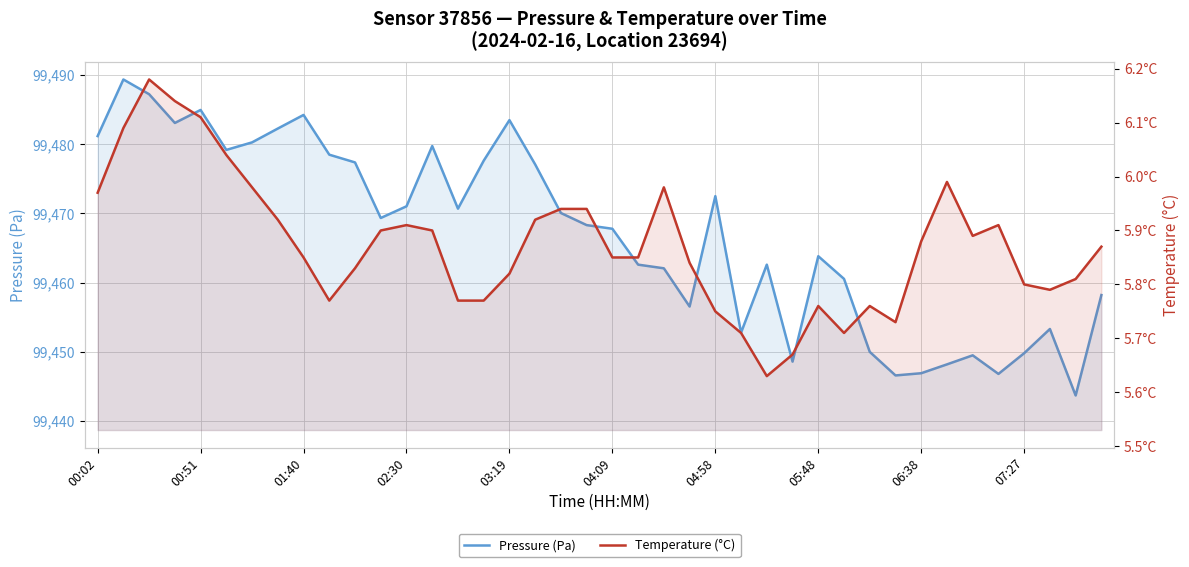

Which series changed the most between 25 and 29?

Pressure (Pa)